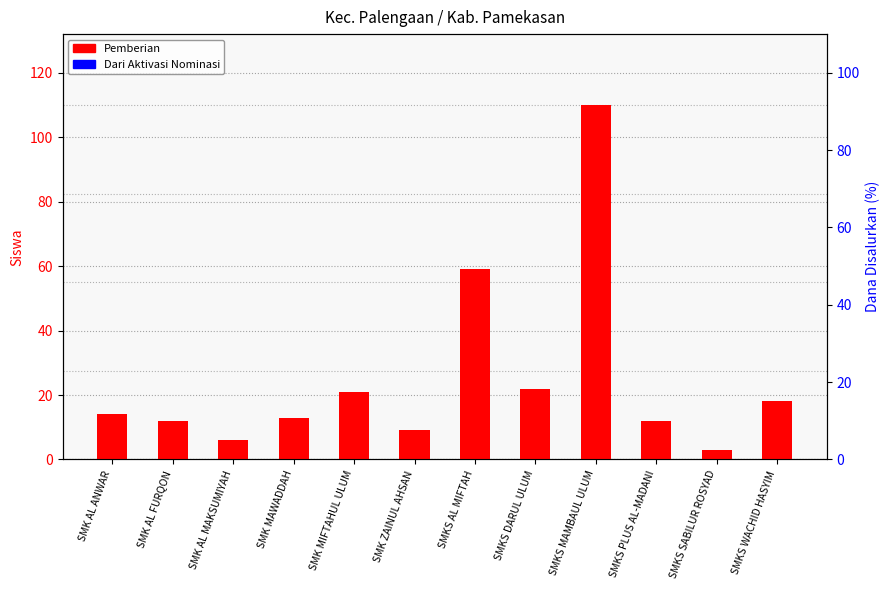

What value does the Pemberian series have at SMK AL ANWAR?

14